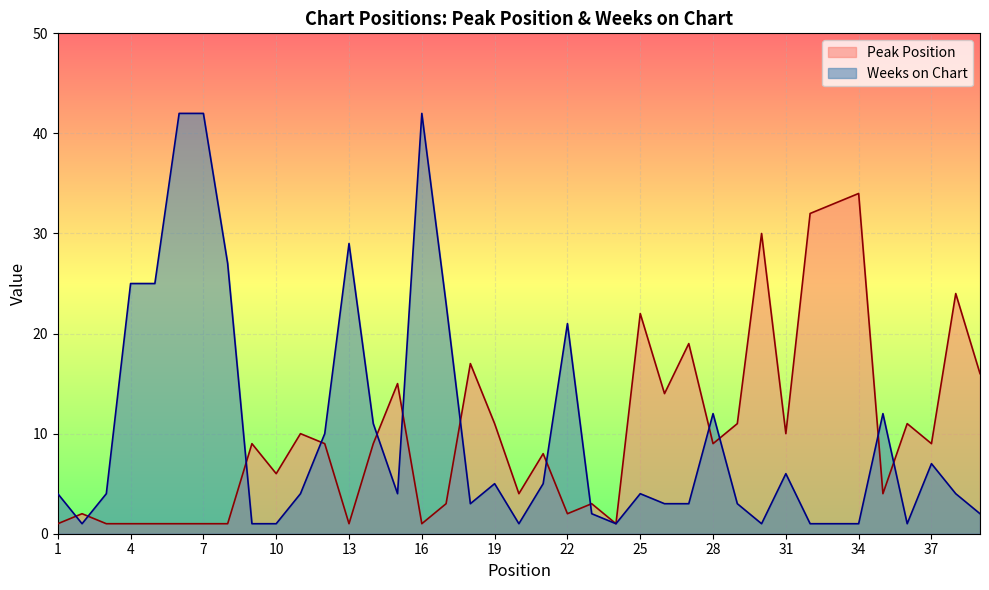

True or false: Peak Position and Weeks on Chart cross at least once.

True